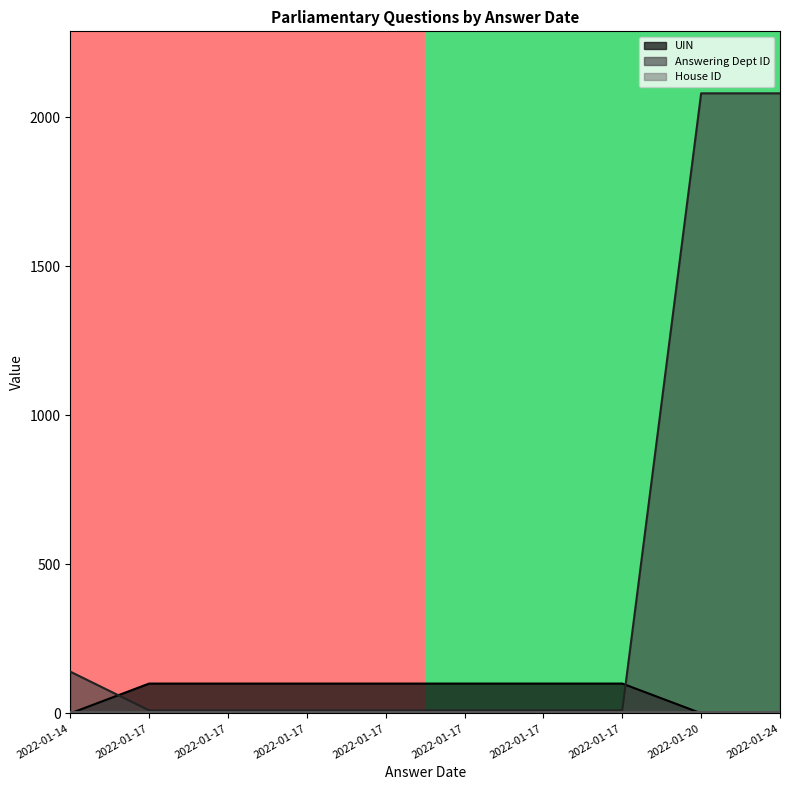

Does the chart have visible grid lines?

No